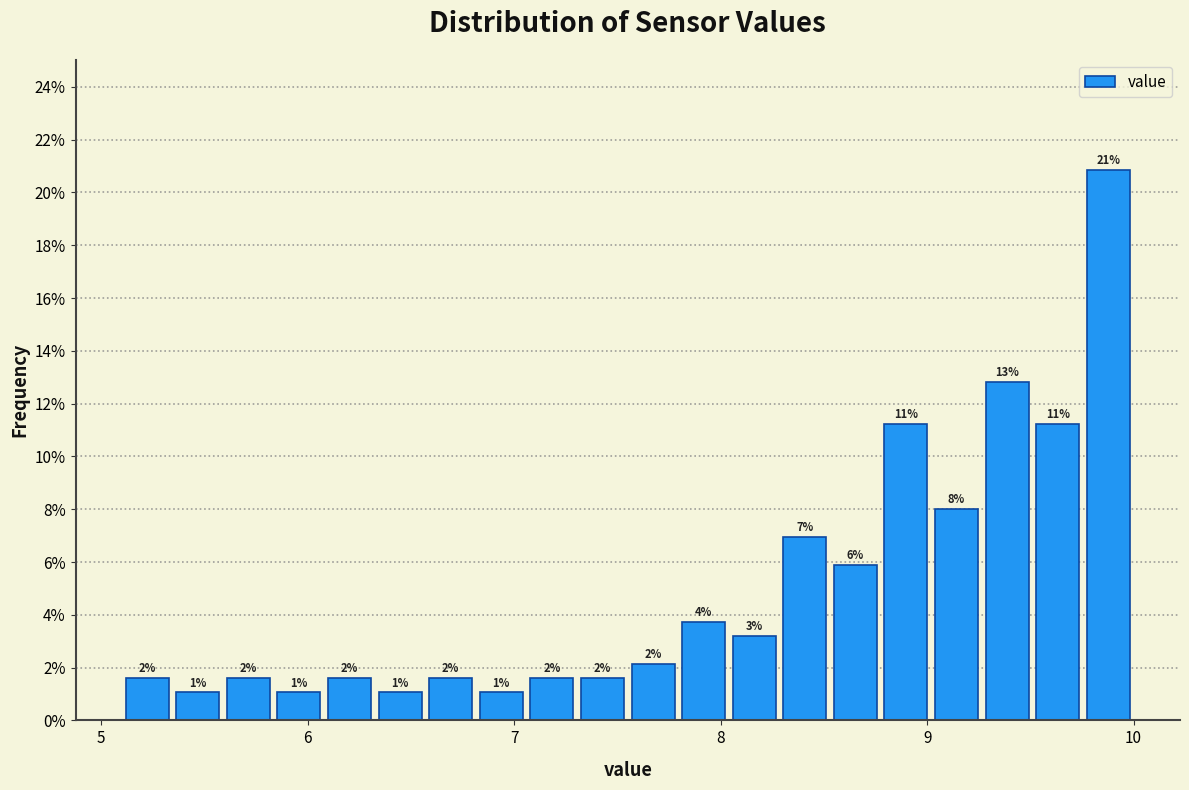

Around what value on the x-axis is the tallest bar? Give the approximate position of its centre, as read against the axis.

9.9